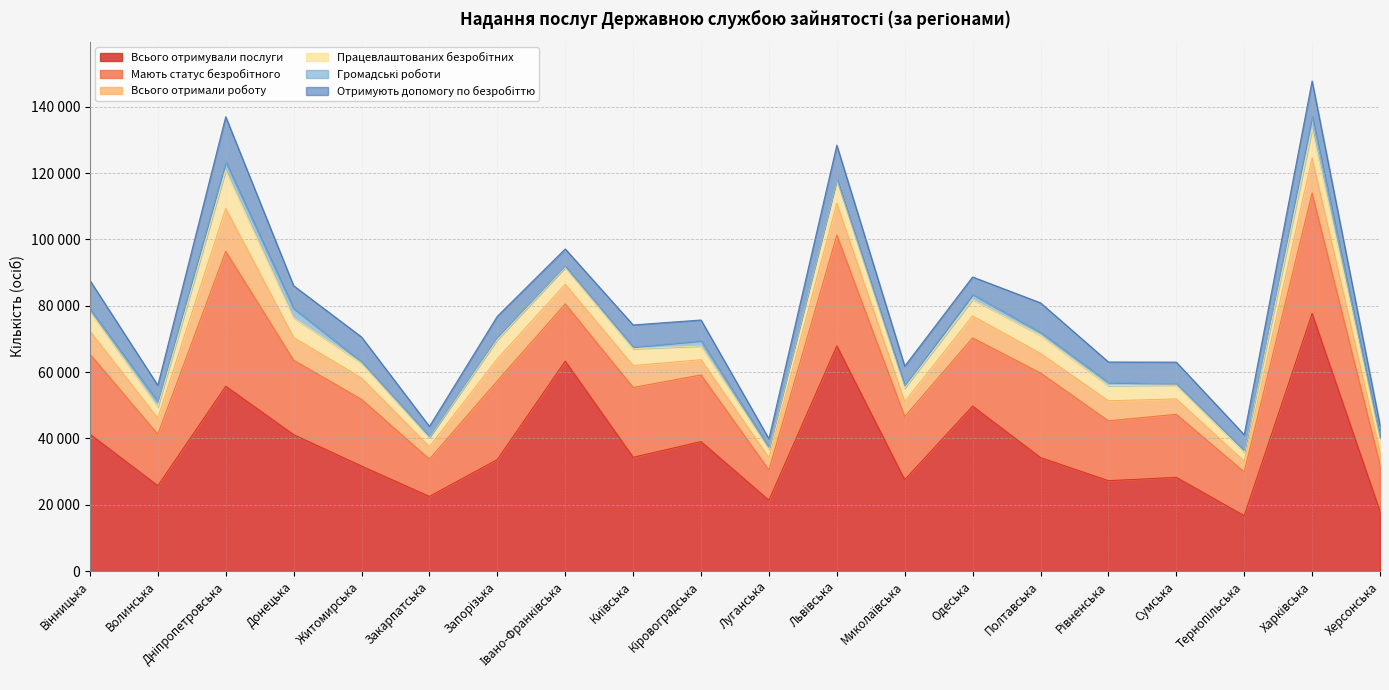

How many values in the Мають статус безробітного series are below 20121?

10